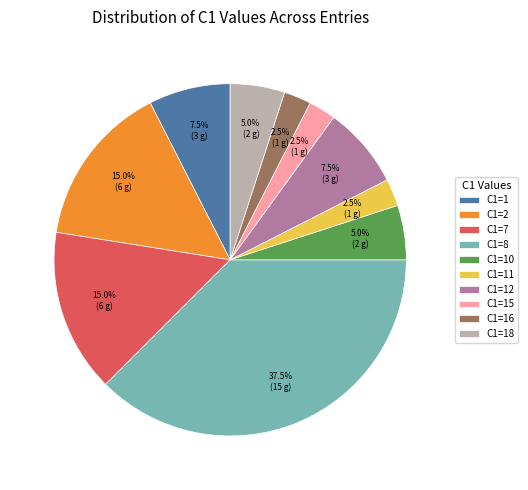

Count the number of slices in the pie.

10